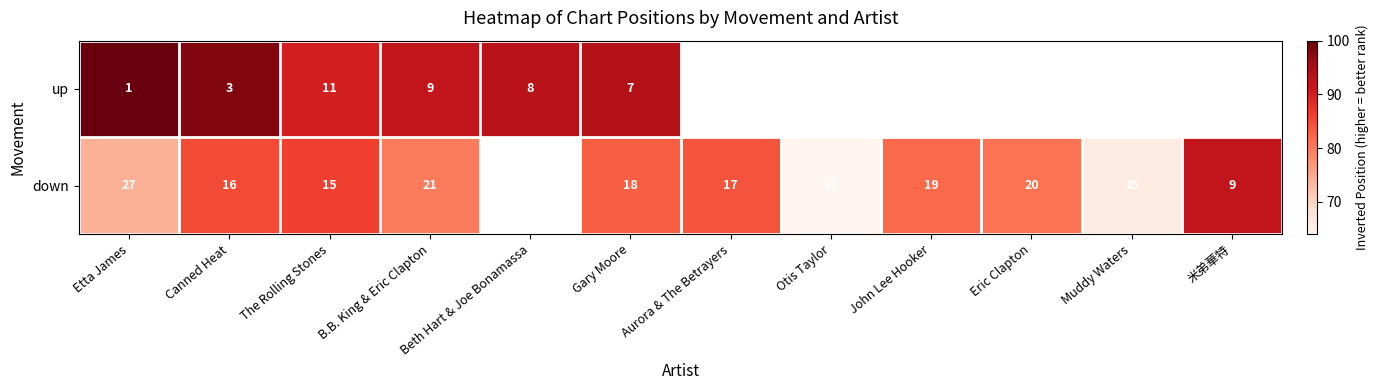

Count the number of data series in this chart.

2